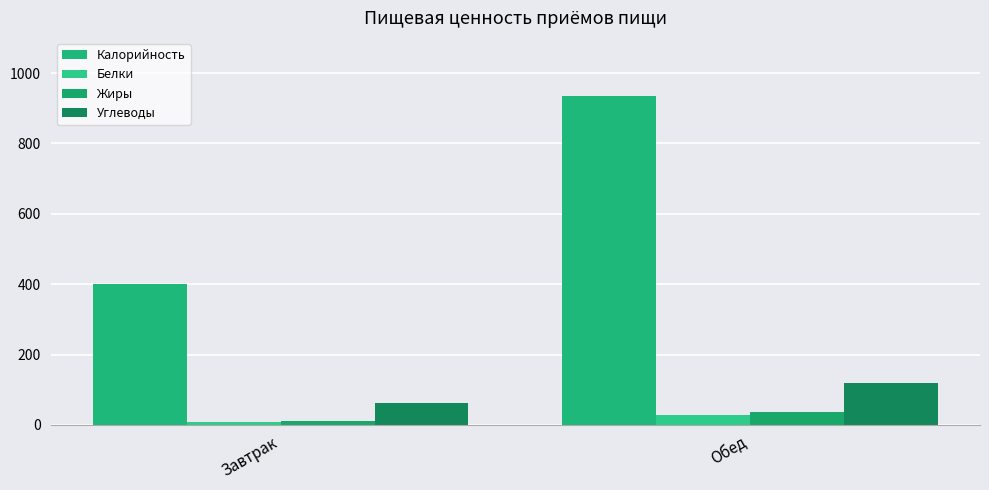

What is the sum of the Белки values at Завтрак and Обед?

36.5